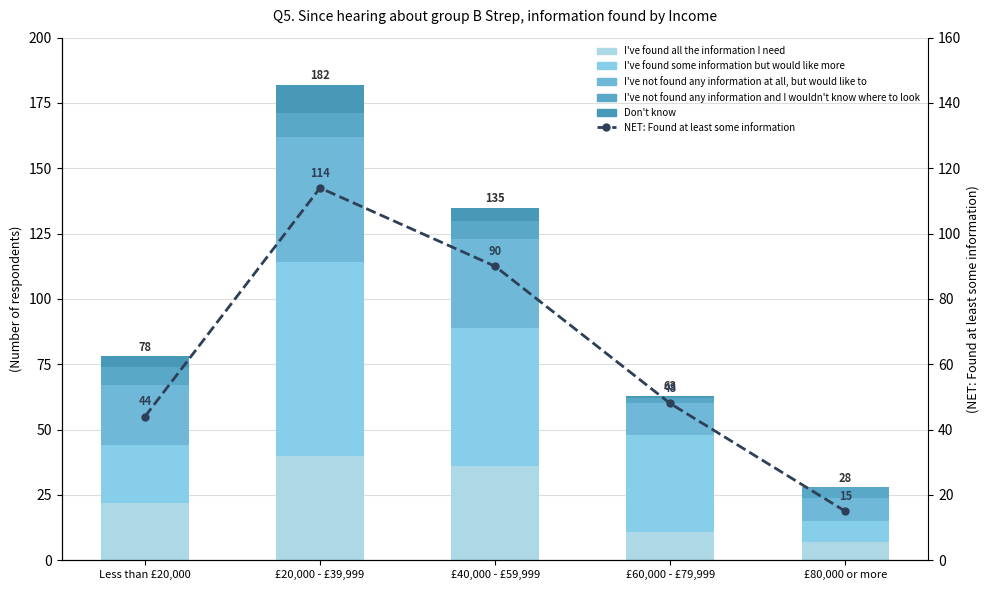

What is the label of the 5th bar from the right?

Less than £20,000